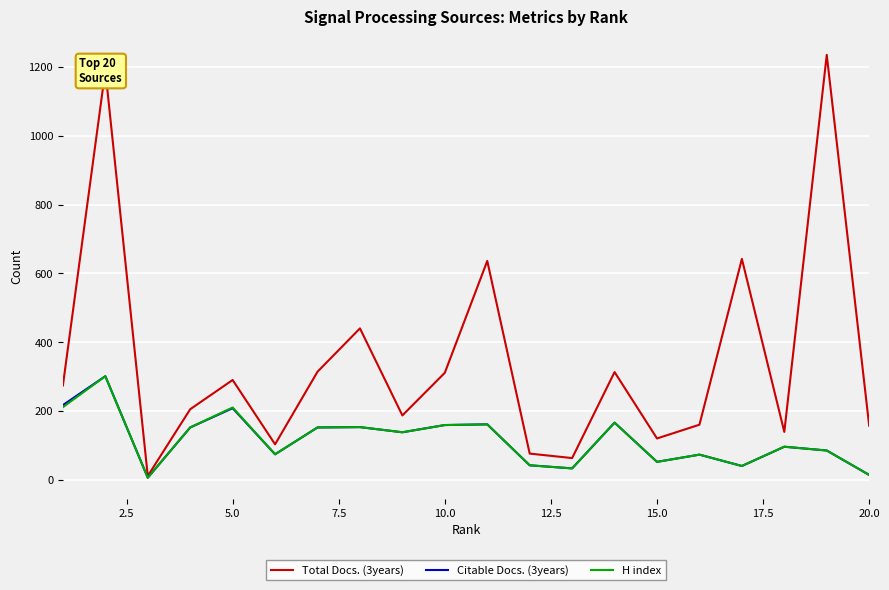

Which series has the largest total across all categories?

Total Docs. (3years)